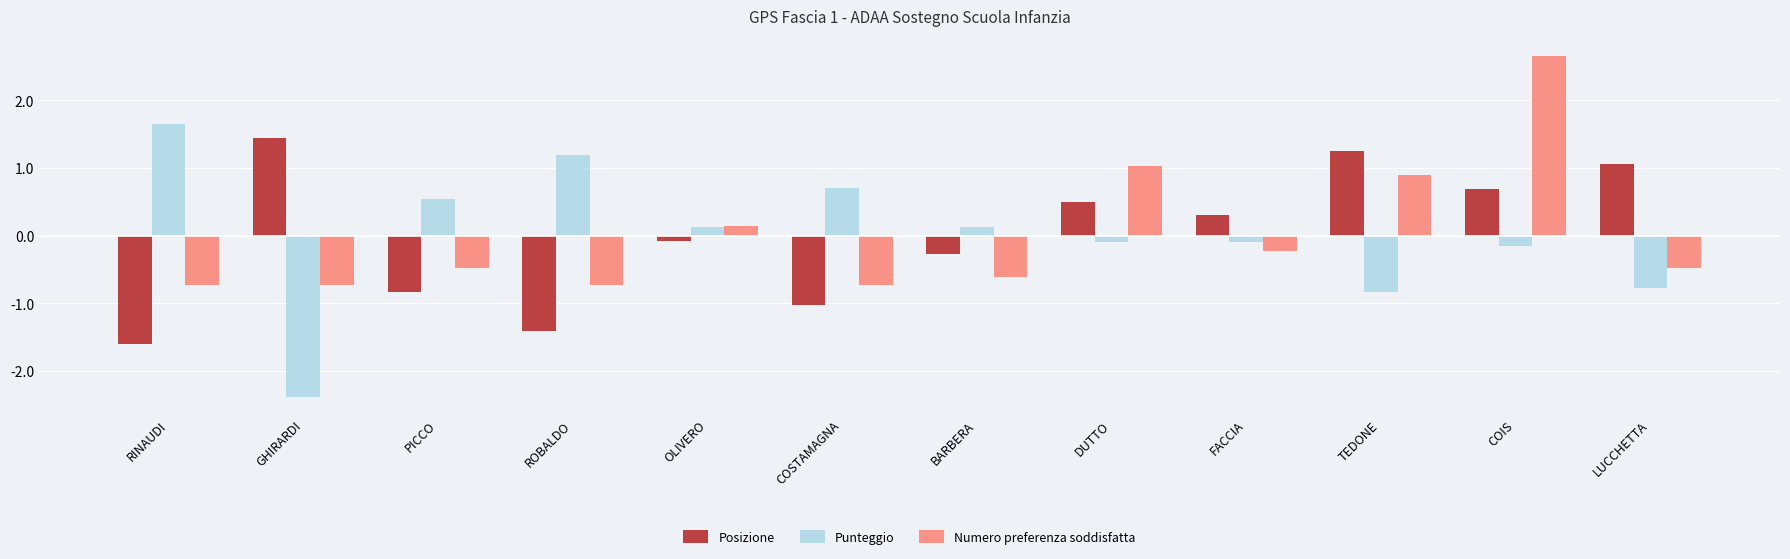

Which series has the largest range (max minus min)?

Punteggio